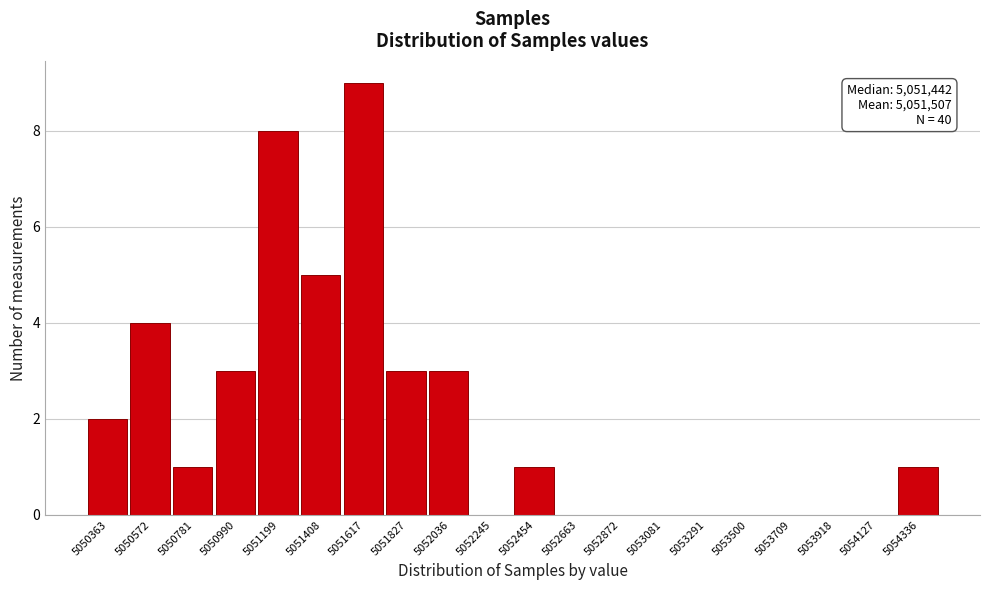

Reading left to right, extract all data points from this chart.

5050363=2	5050572=4	5050781=1	5050990=3	5051199=8	5051408=5	5051617=9	5051827=3	5052036=3	5052245=0	5052454=1	5052663=0	5052872=0	5053081=0	5053291=0	5053500=0	5053709=0	5053918=0	5054127=0	5054336=1